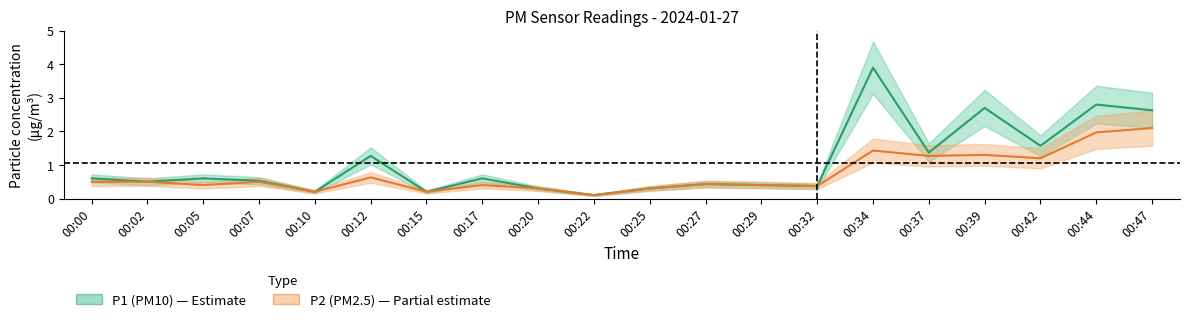

What is the difference between the maximum and minimum values in the P2 (PM2.5) series?

2.0